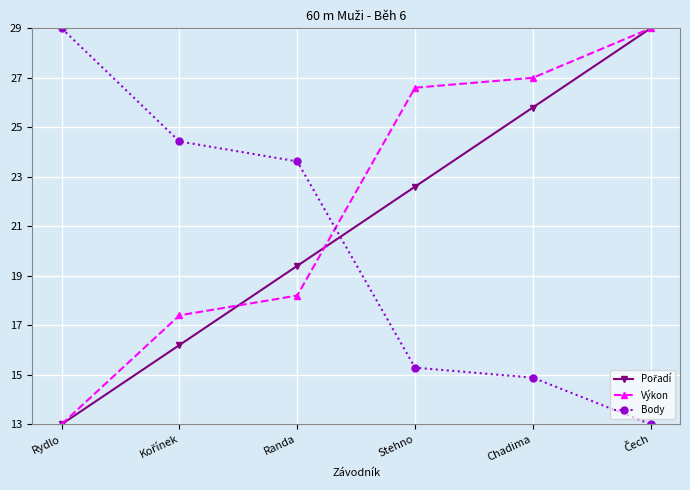

What is the label of the 3rd point from the left?

Randa